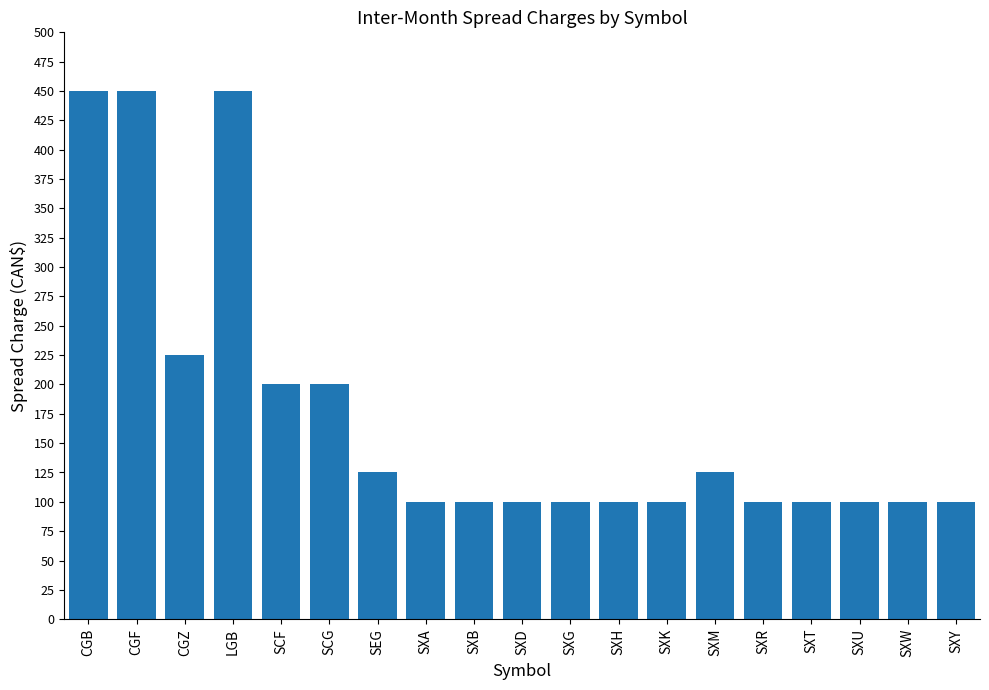

What is the label of the 3rd bar from the right?

SXU